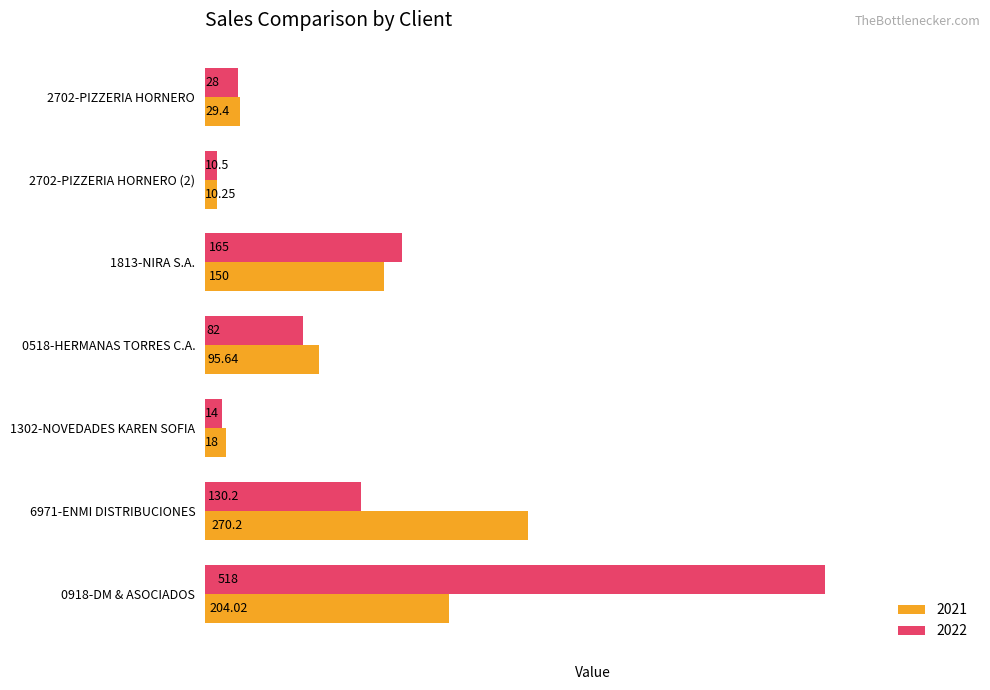

What are all the series names shown in the legend?

2021, 2022